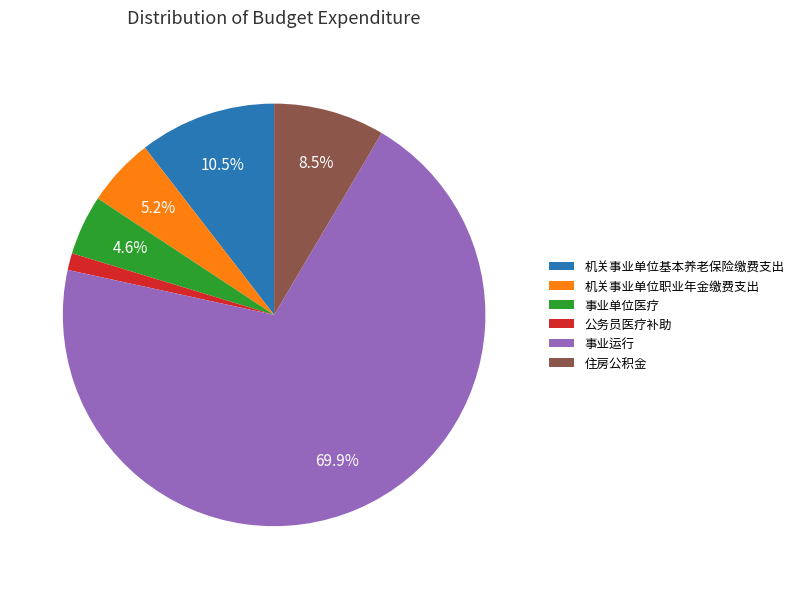

Count the number of slices in the pie.

6